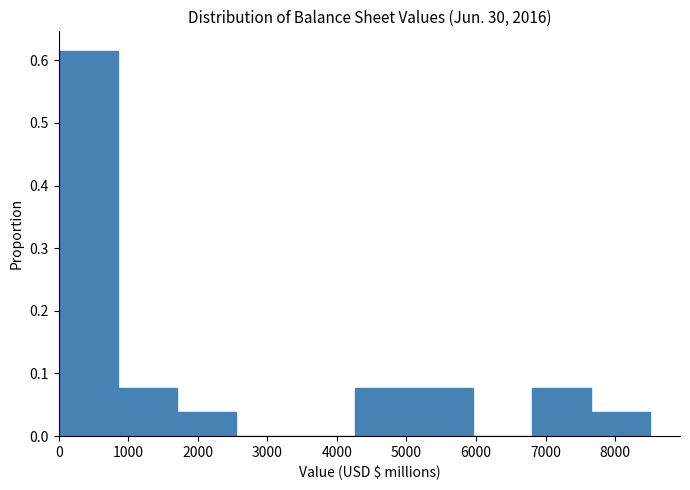

Which range on the x-axis has the tallest bar?

0 to 900